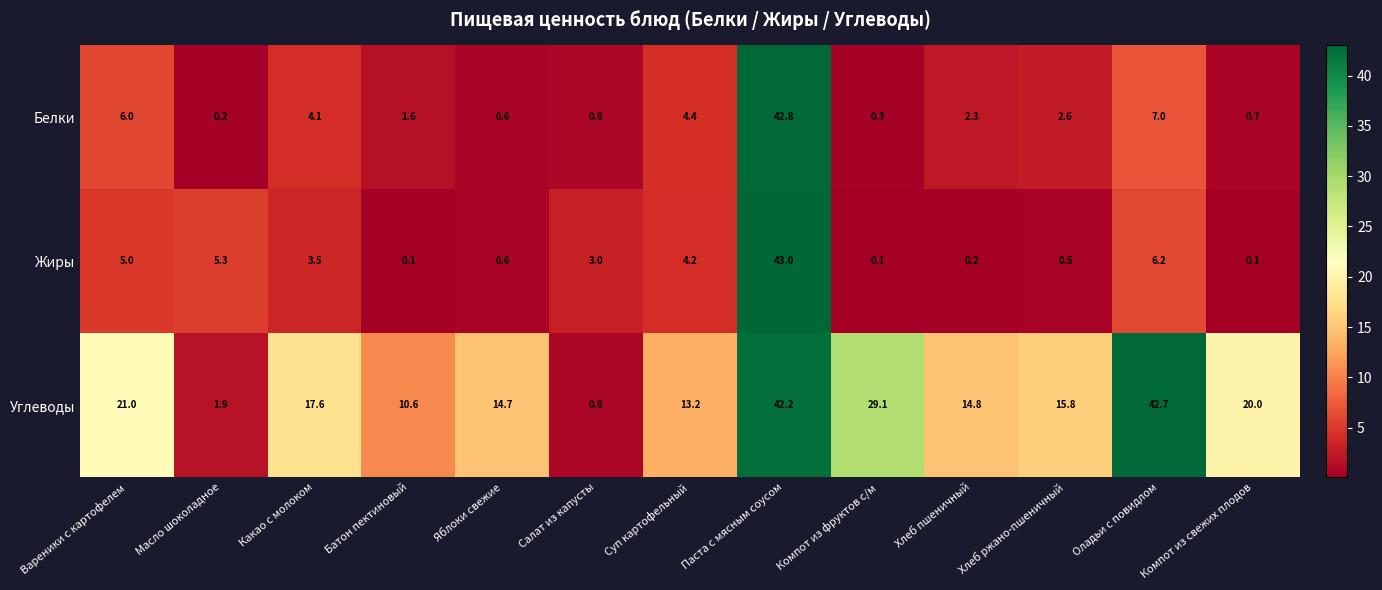

What is the difference between the highest and lowest values at Компот из свежих плодов?

19.9